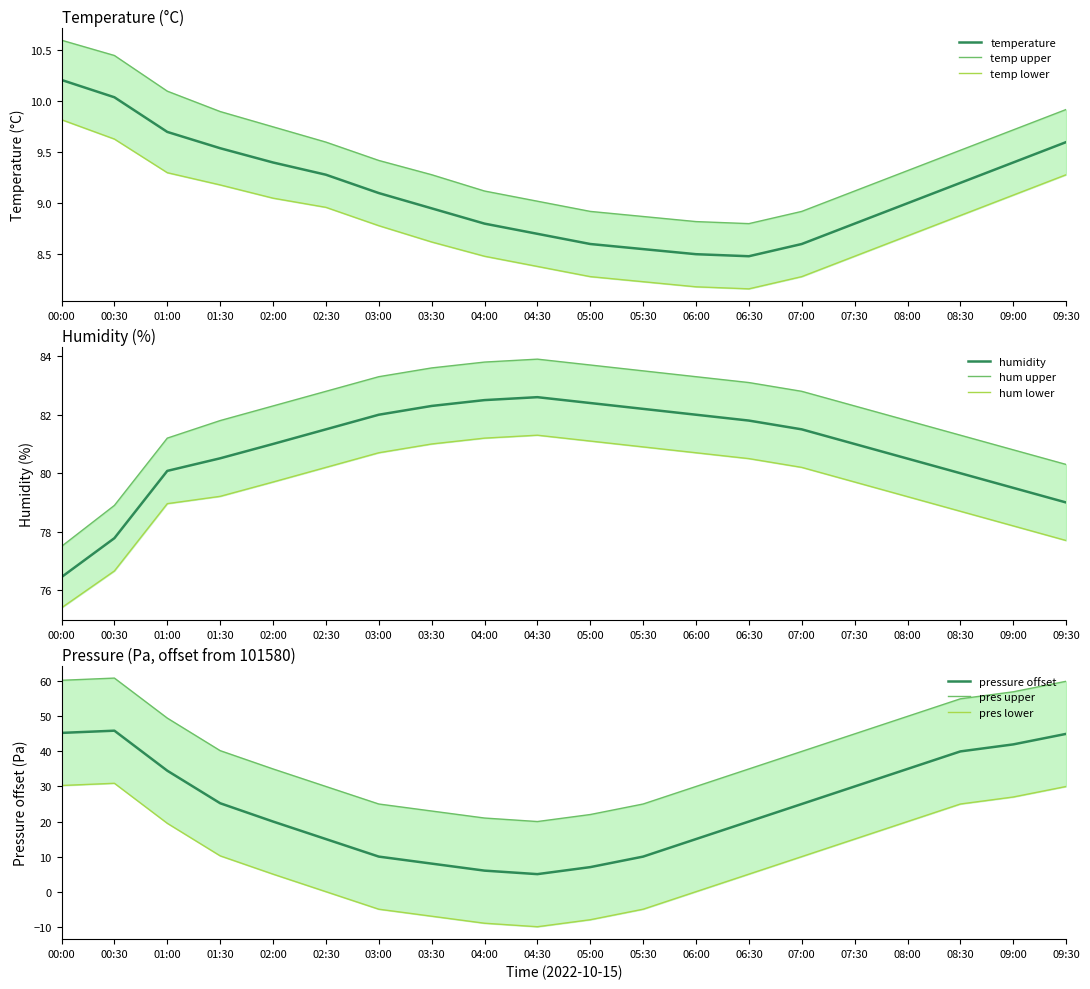

At which category does pressure_norm reach its first local peak?

00:30